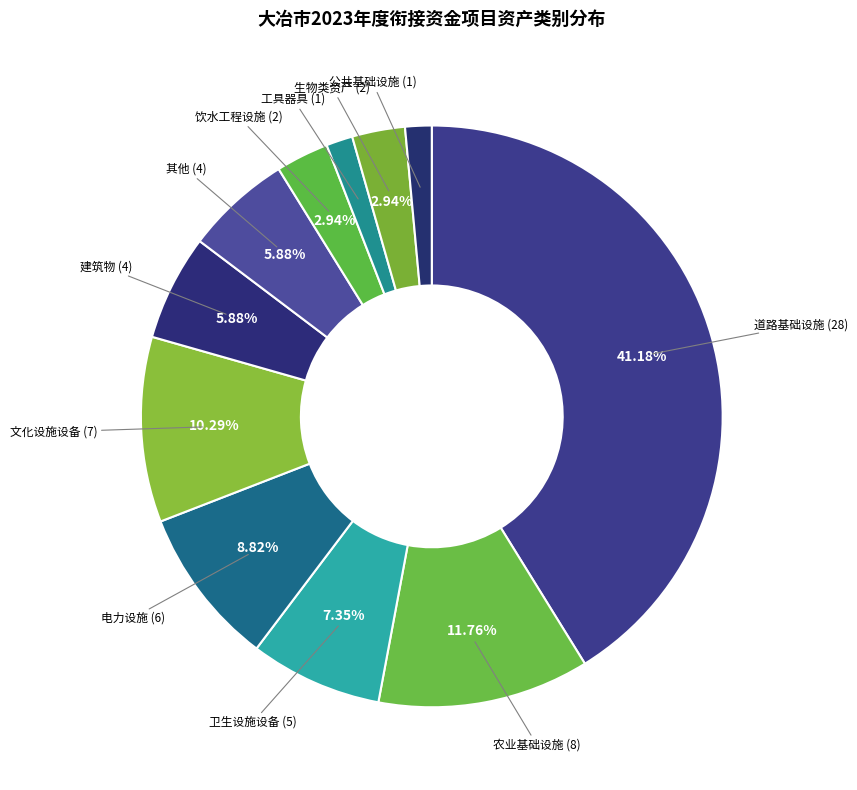

Count the number of slices in the pie.

11